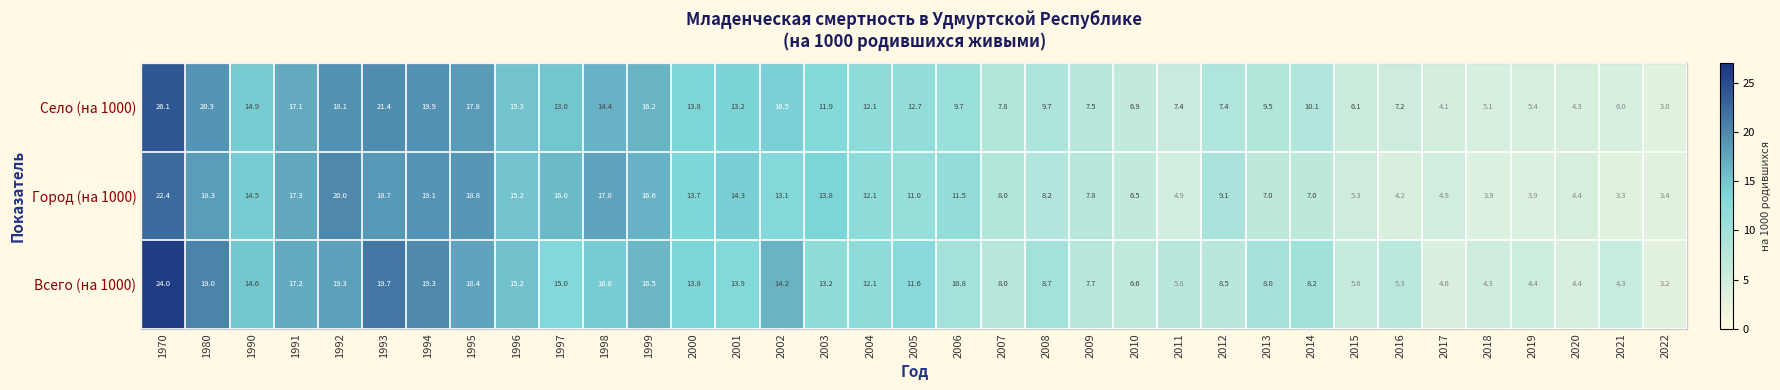

What is the sum of the Всего (на 1000) values at 1993 and 2002?

33.9